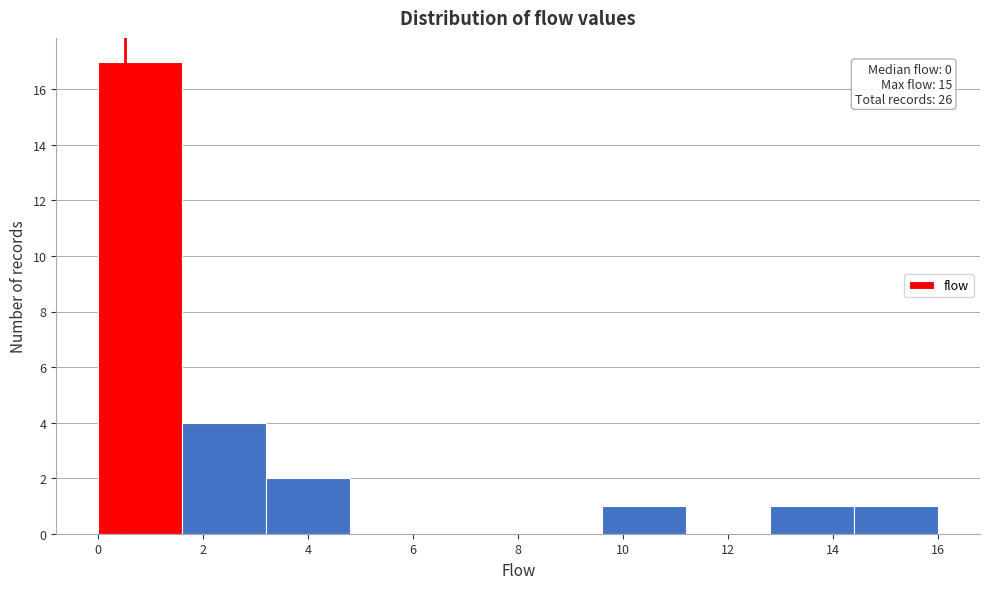

Which range on the x-axis has the tallest bar?

0.0 to 1.6